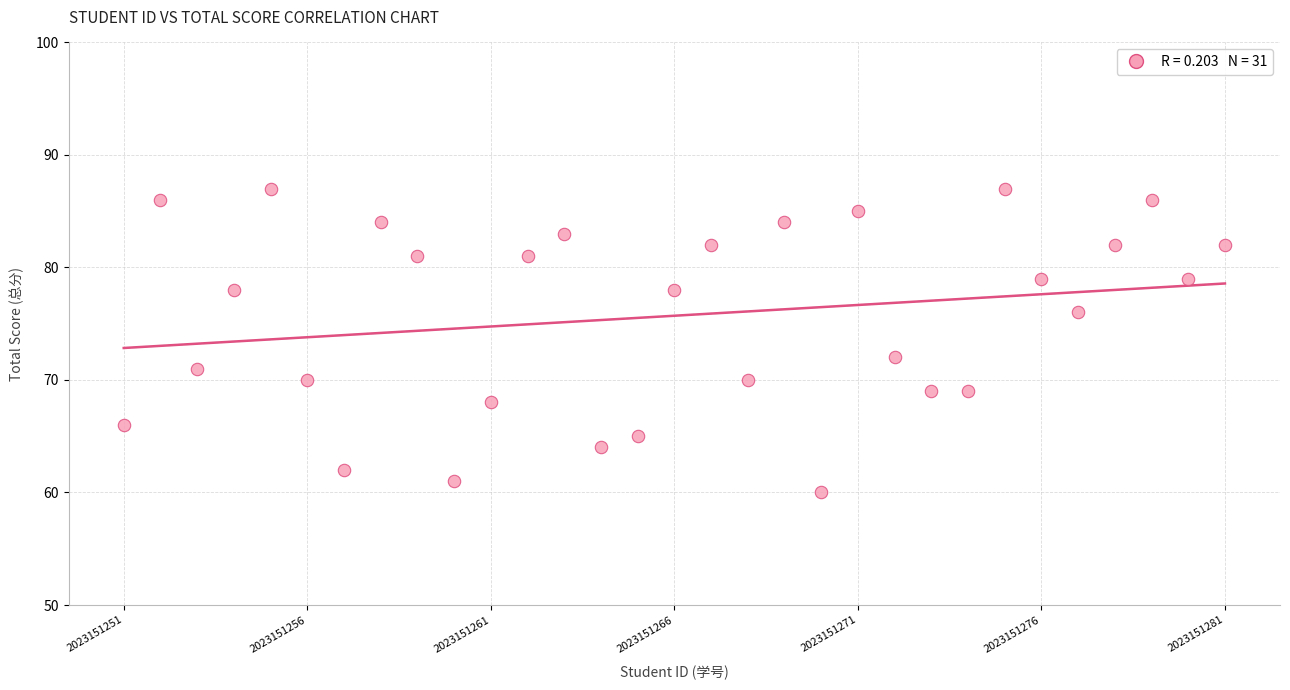

What is the range of Y values (max minus min)?

27